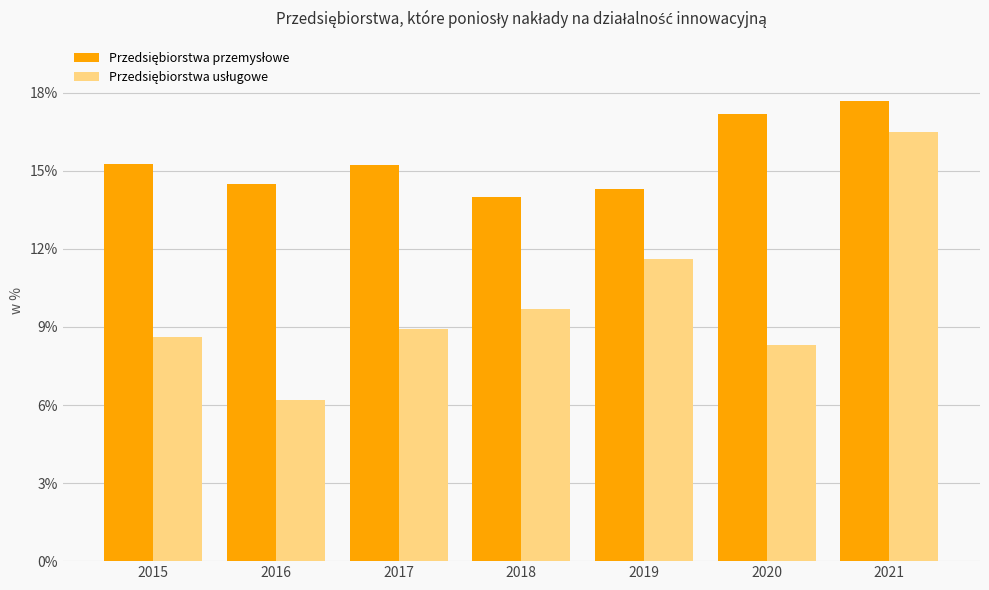

What is the total value across all series at 2018?

23.7